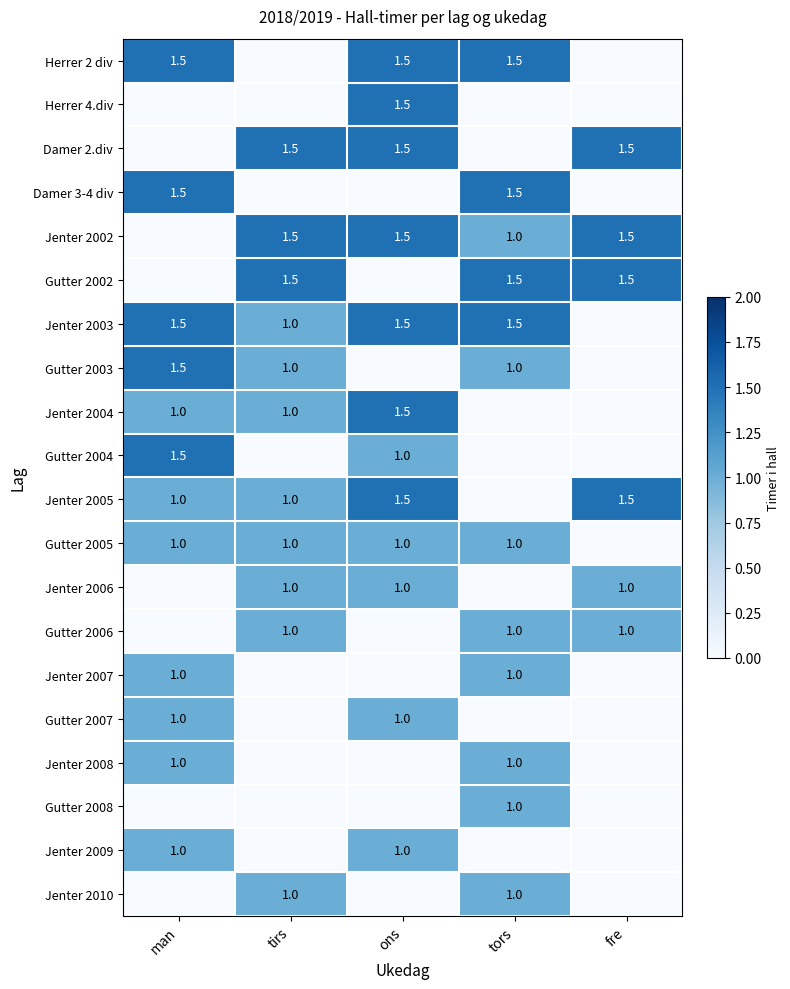

Is it true that Gutter 2005 equals 0.2 at ons?

False